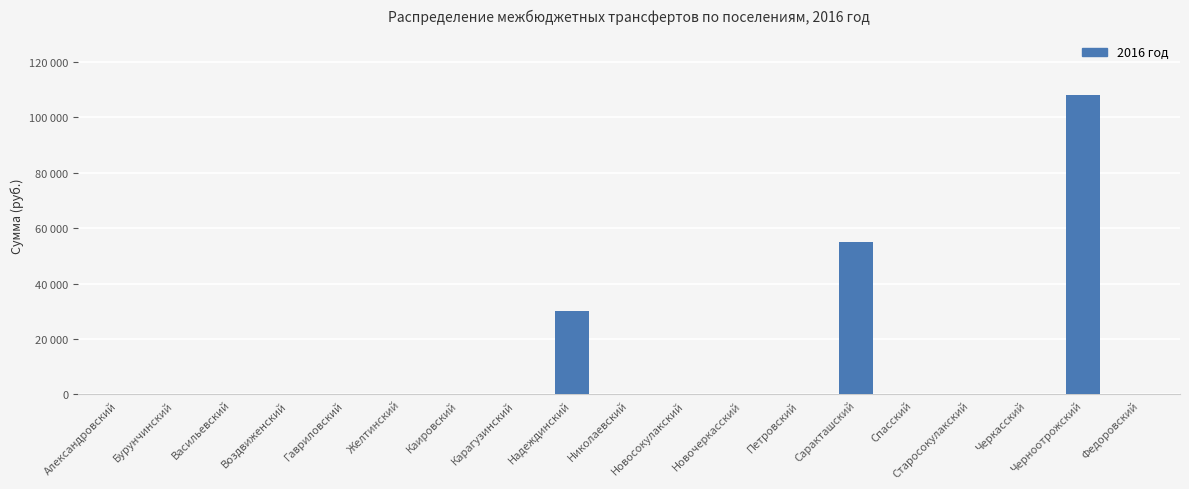

What is the difference between the maximum and minimum values?

108000